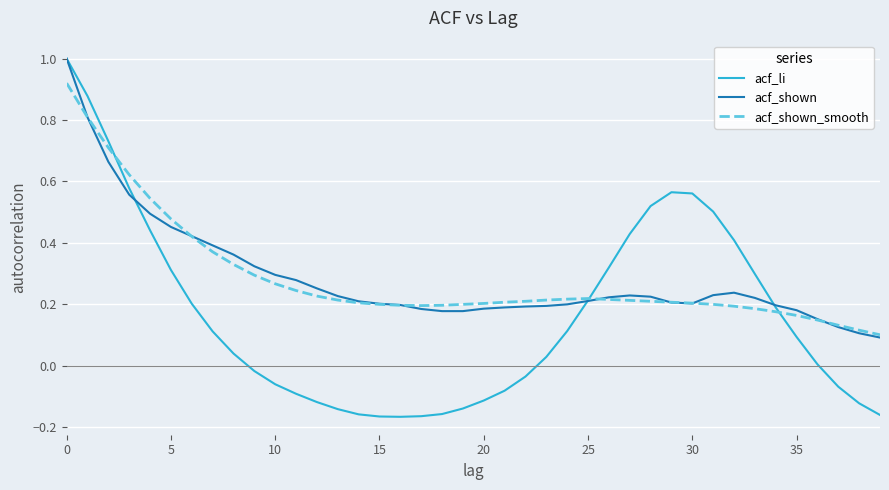

Which series has the largest range (max minus min)?

acf_li